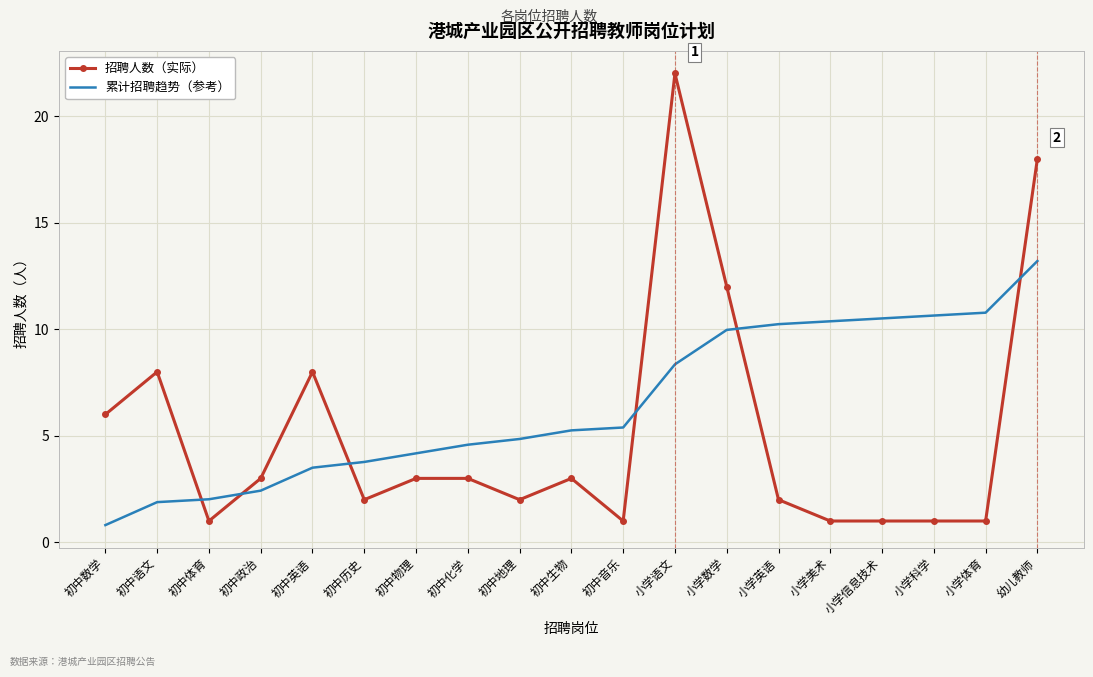

What is the greatest value displayed?

22.0